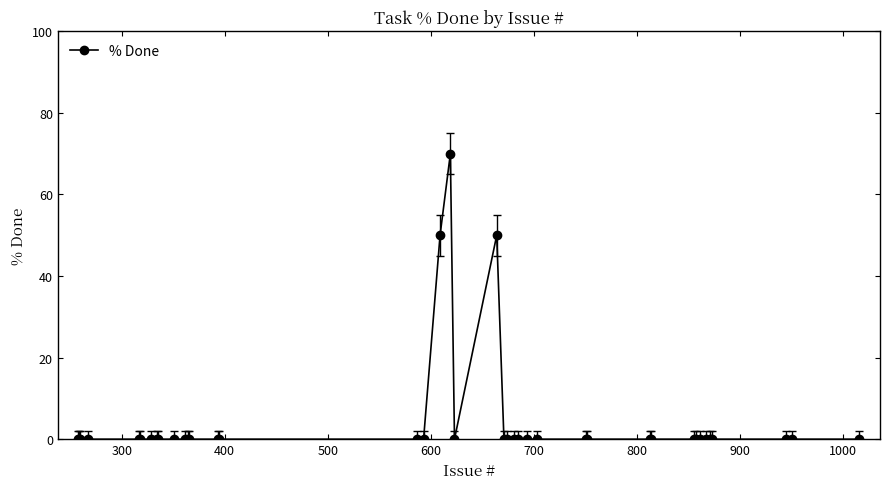

What is the greatest value displayed?

70